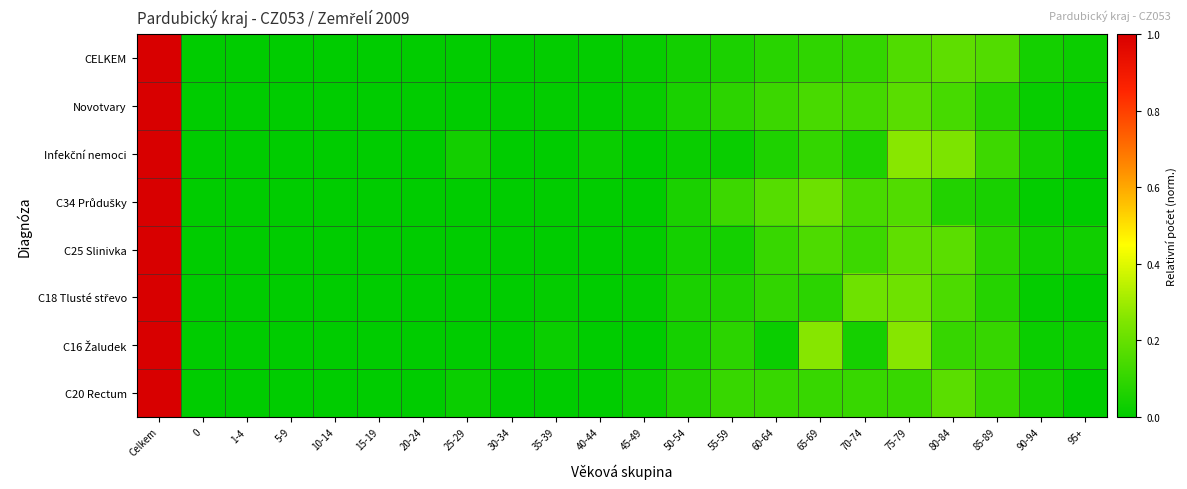

What is the maximum value shown in the chart?

1.0